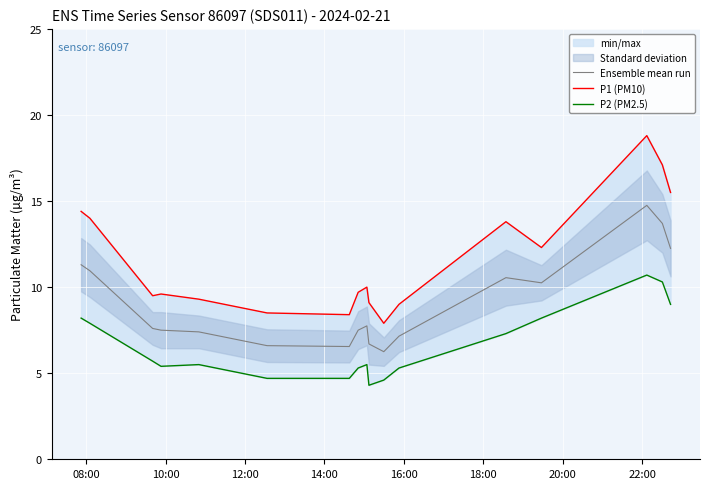

What is the difference between the maximum and minimum values in the Ensemble mean run series?

8.5